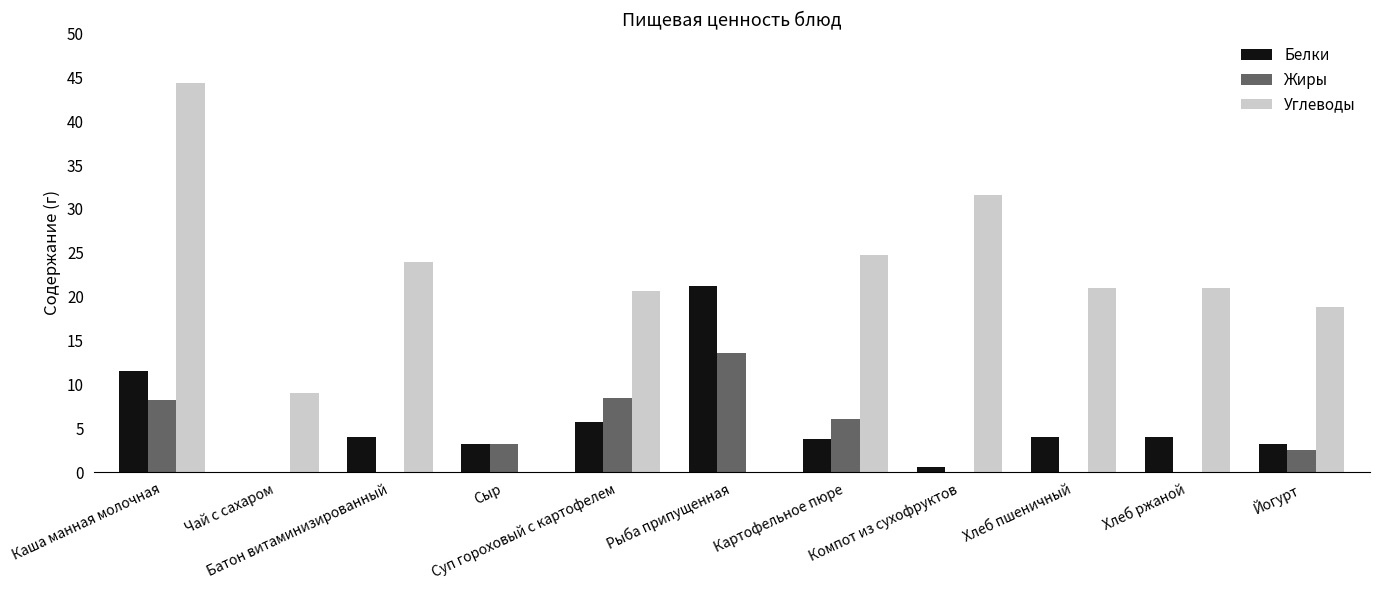

Which series has the widest spread of values?

Углеводы